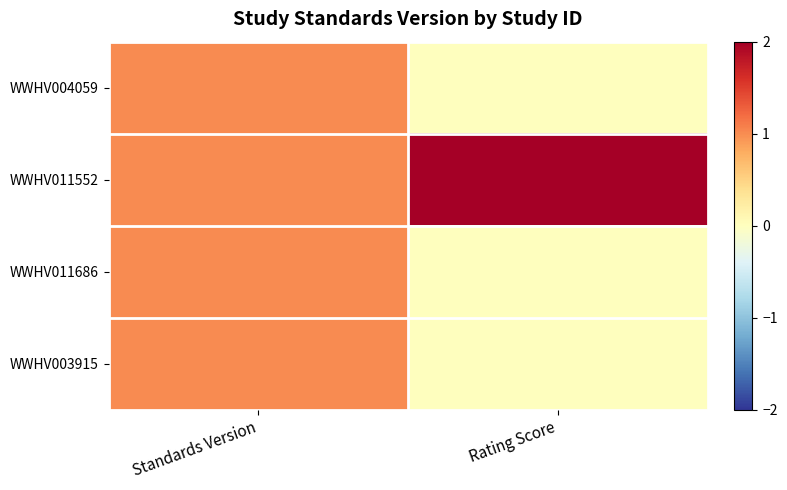

Which category has the highest value across all series?

Rating Score